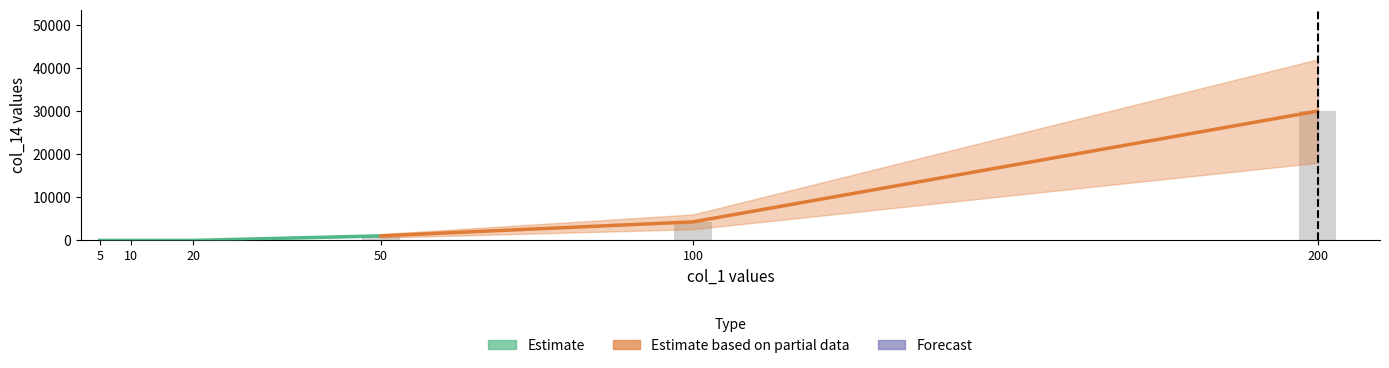

Which has a higher value, 100 or 200?

200